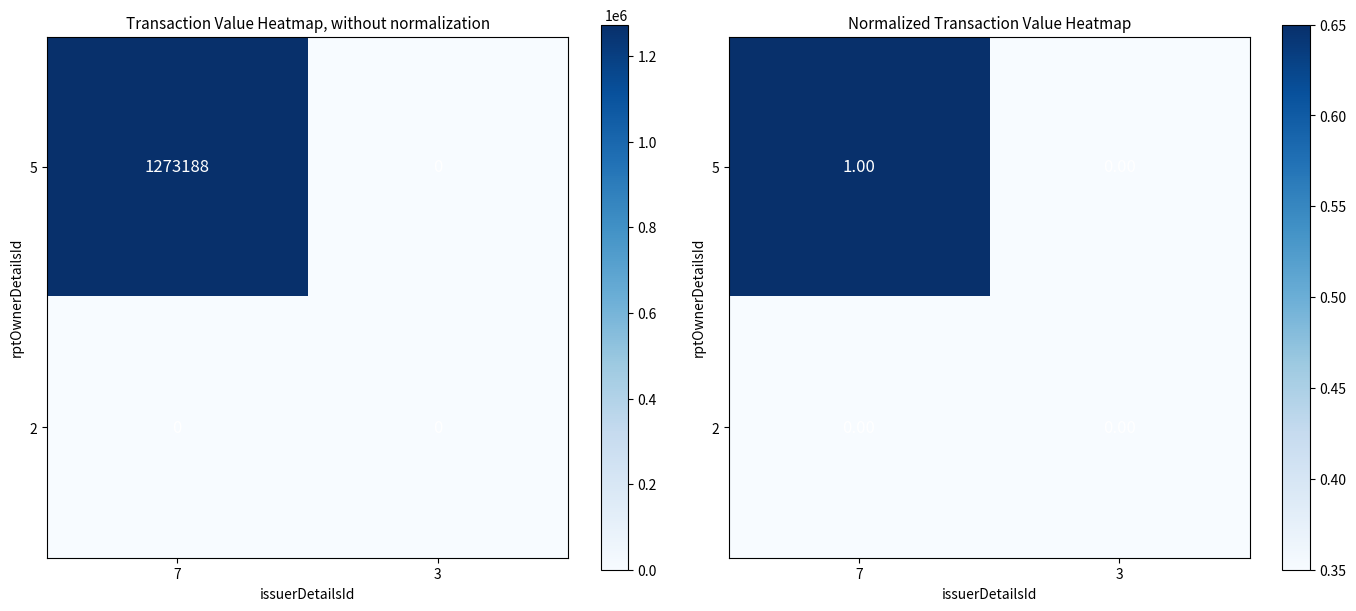

How many 5 values are between 0 and 1?

2